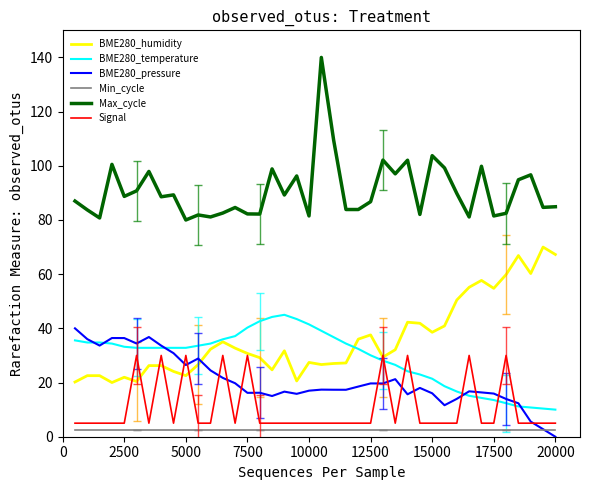

What is the maximum value shown in the chart?

140.0